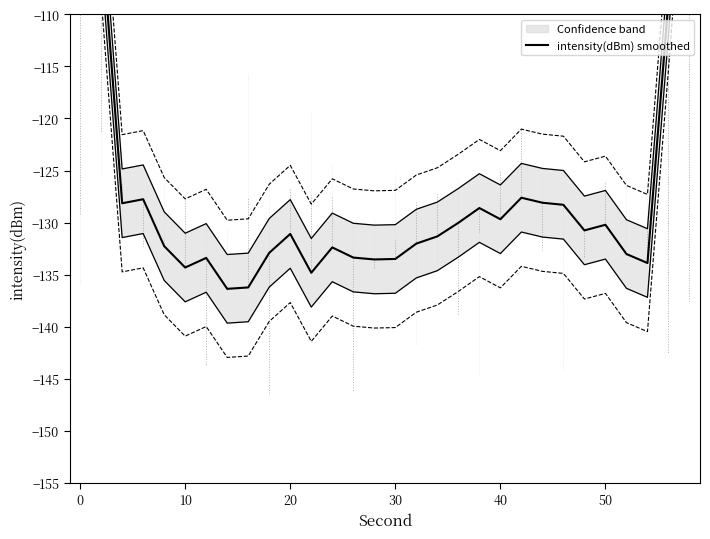

Count the number of categories in the chart.

30